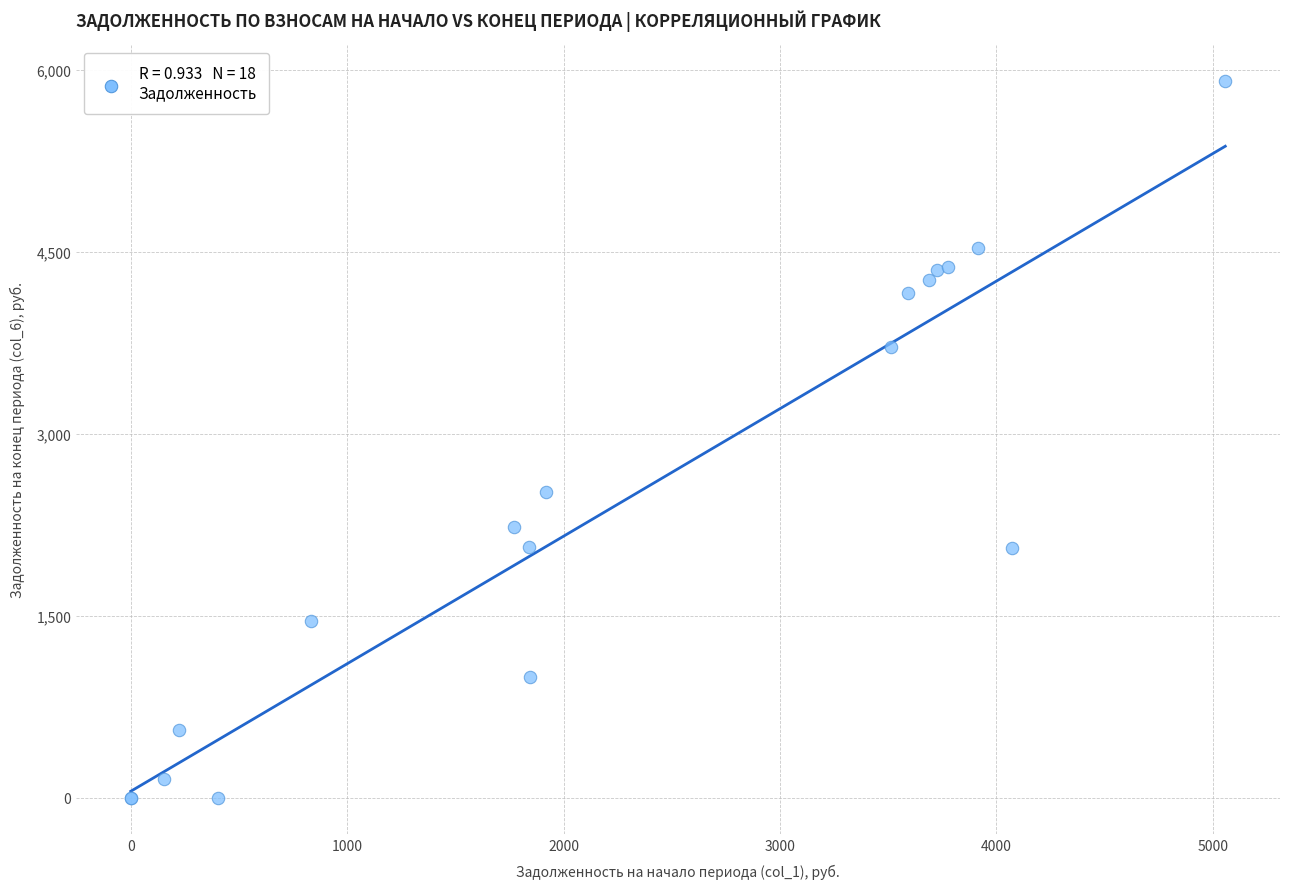

What Y value in the scatter plot is closest to 2953?

2520.4